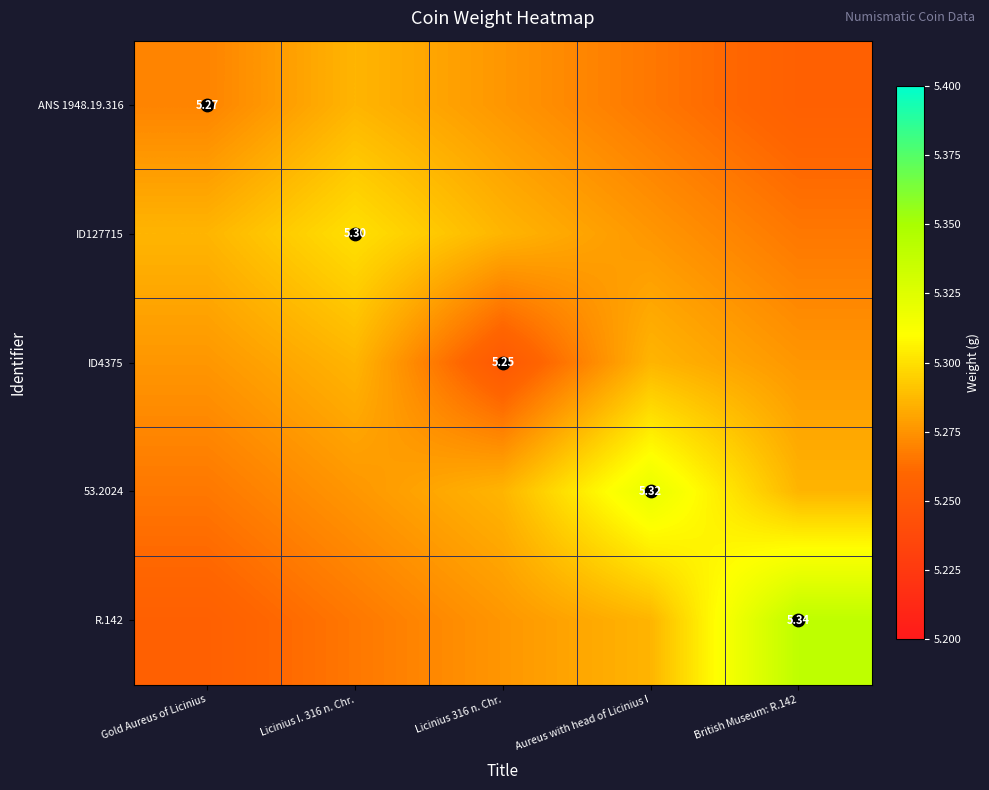

At which category does the chart reach its minimum across all series?

Licinius 316 n. Chr.